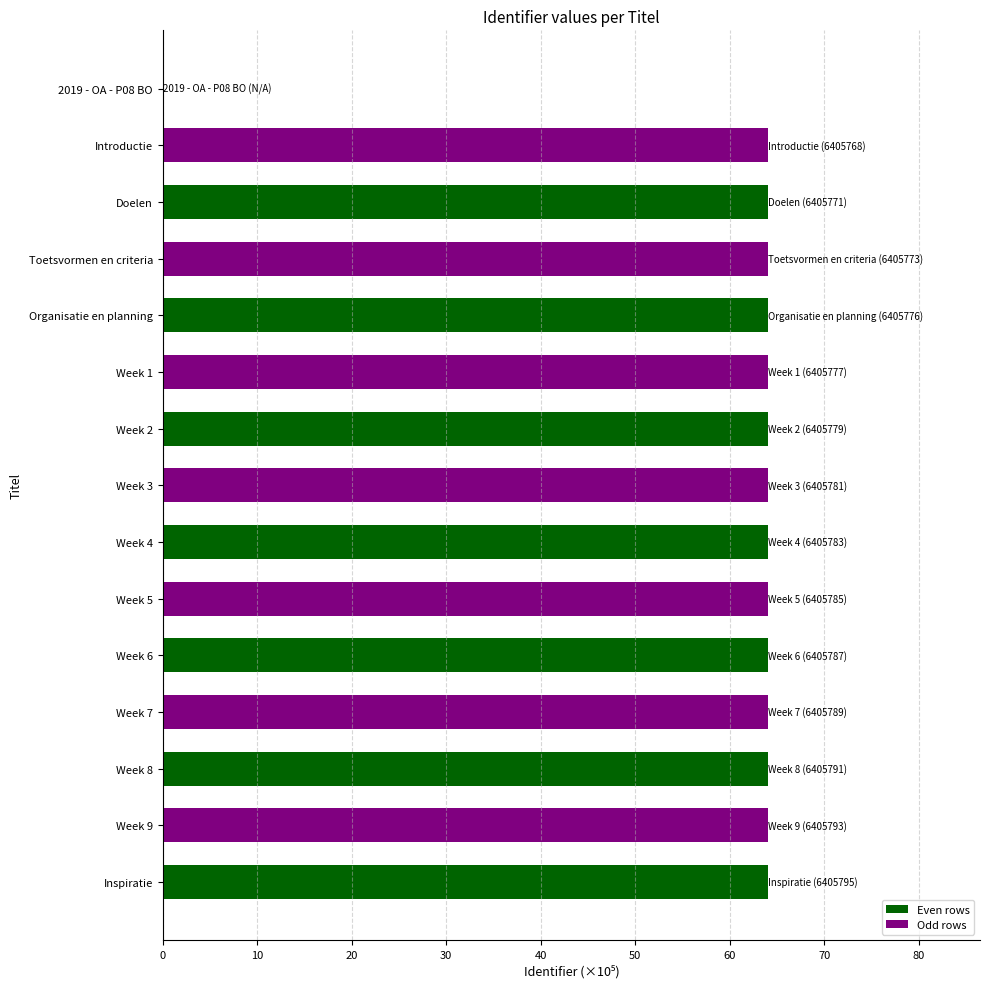

Between Introductie and 2019 - OA - P08 BO, which is larger?

Introductie